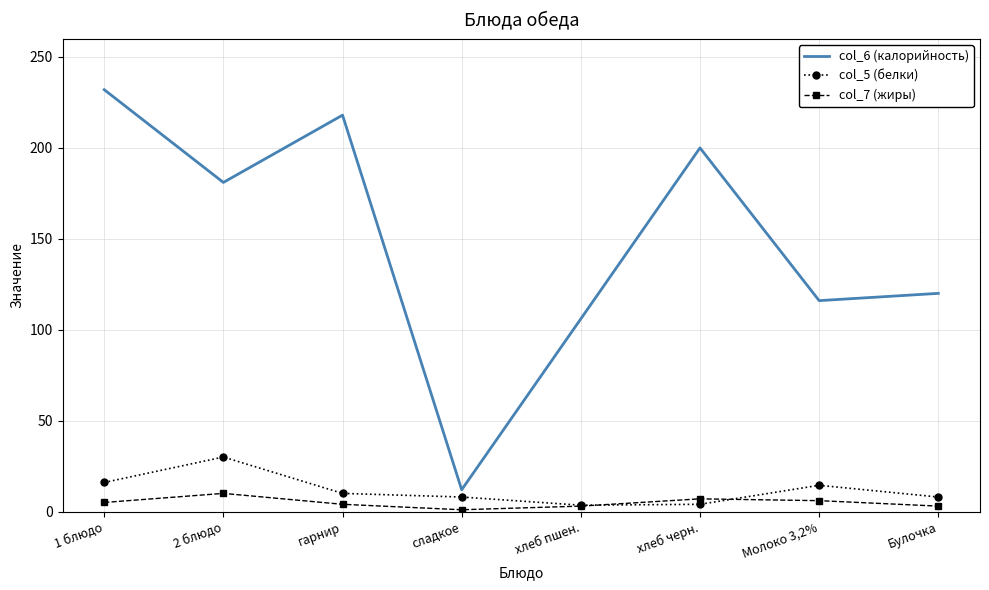

What is the maximum value for col_6 (калорийность)?

232.0